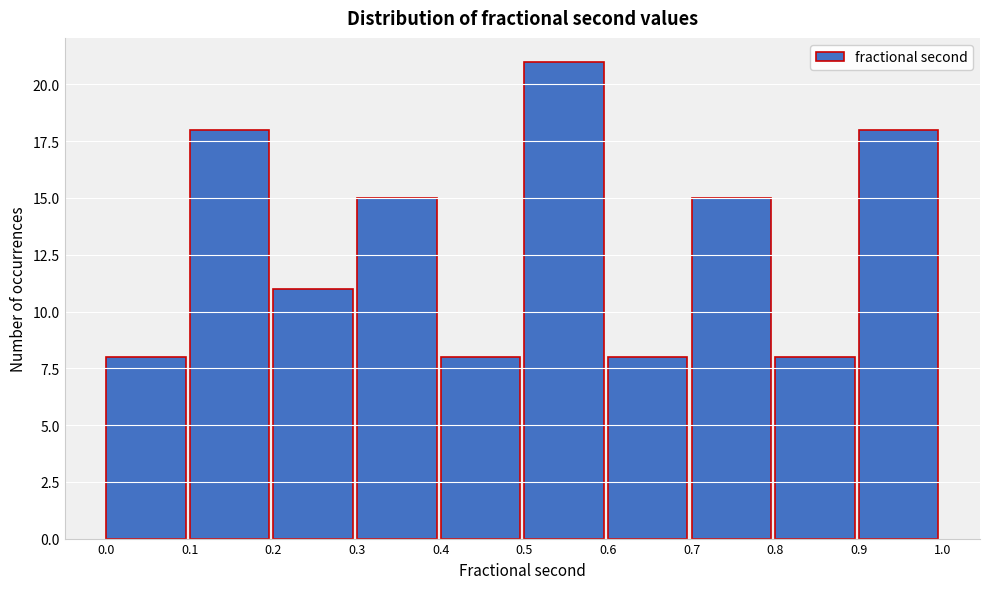

What is the height of the bar covering 0.6 to 0.7 on the x-axis? The values are not printed on the chart, so give them approximately, as read against the axis.

8